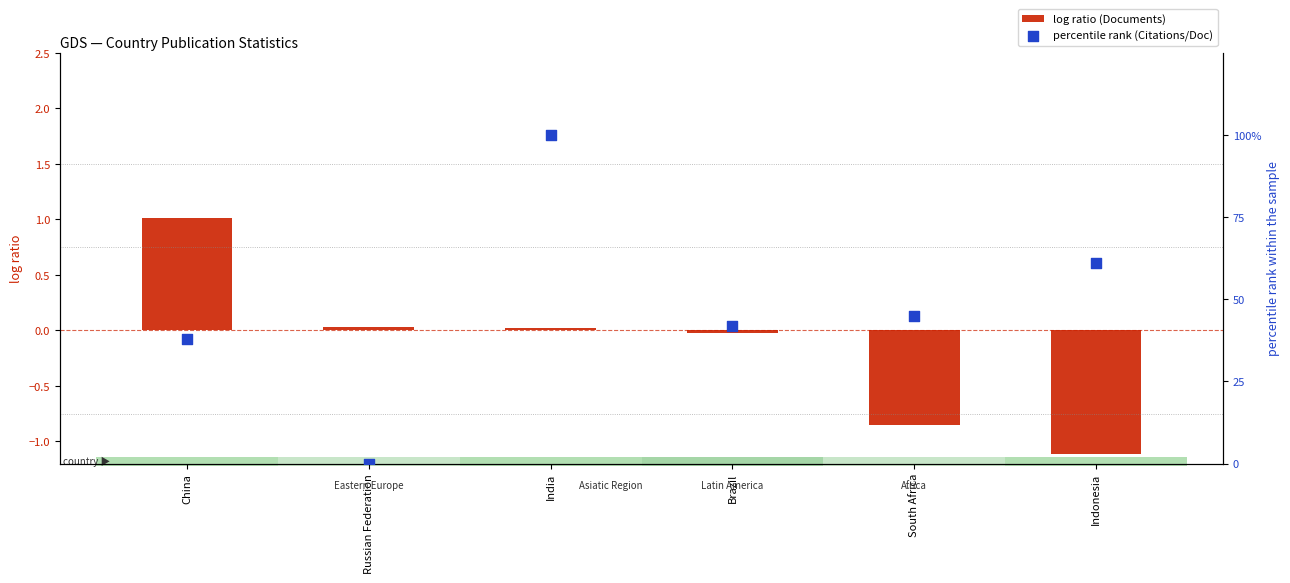

At how many categories does at least one series exceed 3?

5